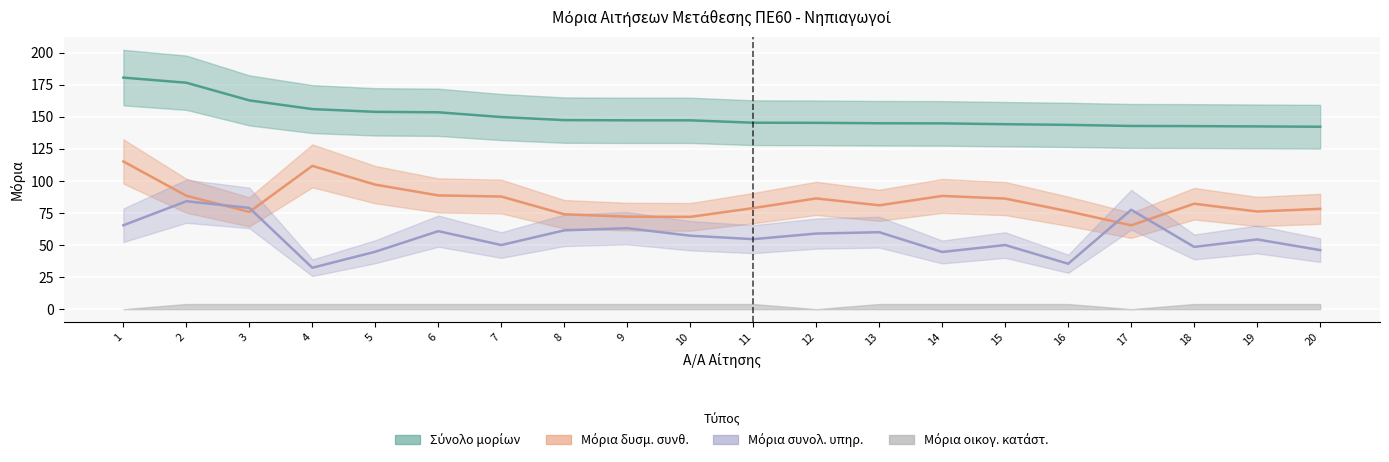

Rank the categories by Μόρια συνολ. υπηρ. value from highest to lowest.

2, 3, 17, 1, 9, 8, 6, 13, 12, 10, 11, 19, 7, 15, 18, 20, 5, 14, 16, 4